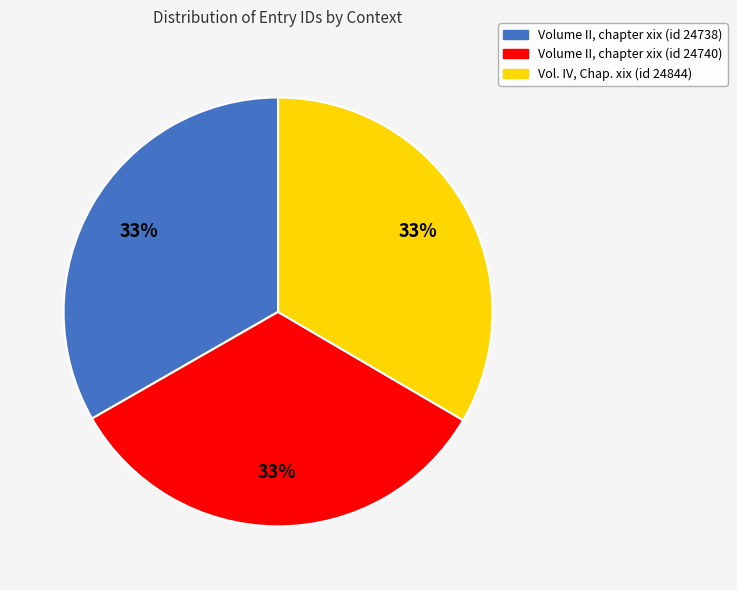

Is the sum of Vol. IV, Chap. xix (id 24844) and Volume II, chapter xix (id 24738) greater than half?

Yes